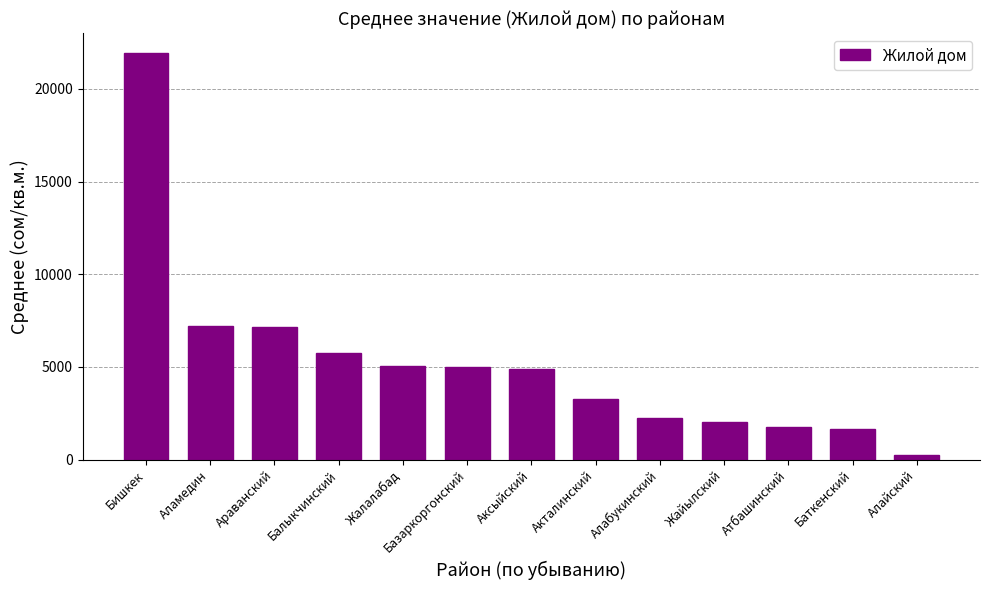

At which label is the value closest to 11083?

Аламедин